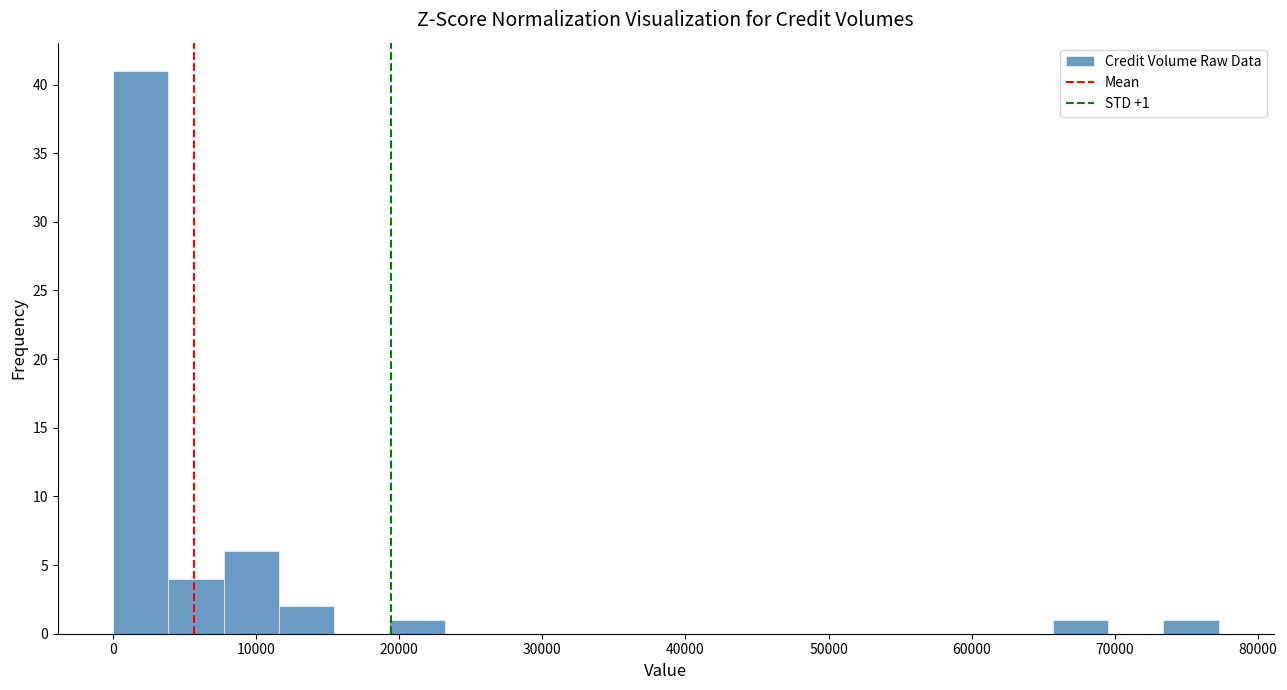

Read against the x-axis, roughly where is the centre of the tallest bar?

2000